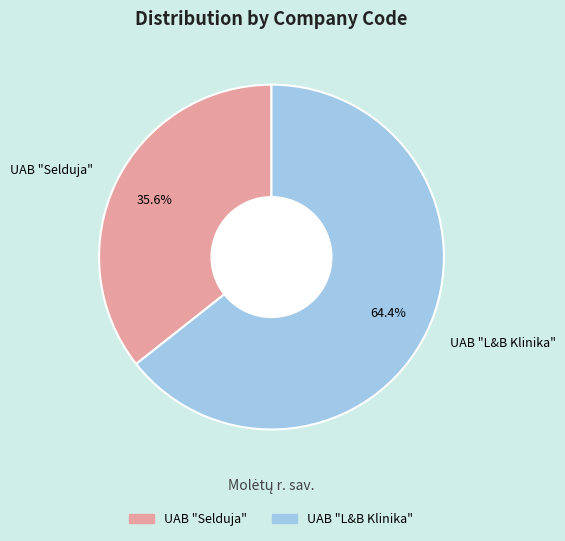

Which category has the biggest portion of the pie?

UAB "L&B Klinika"